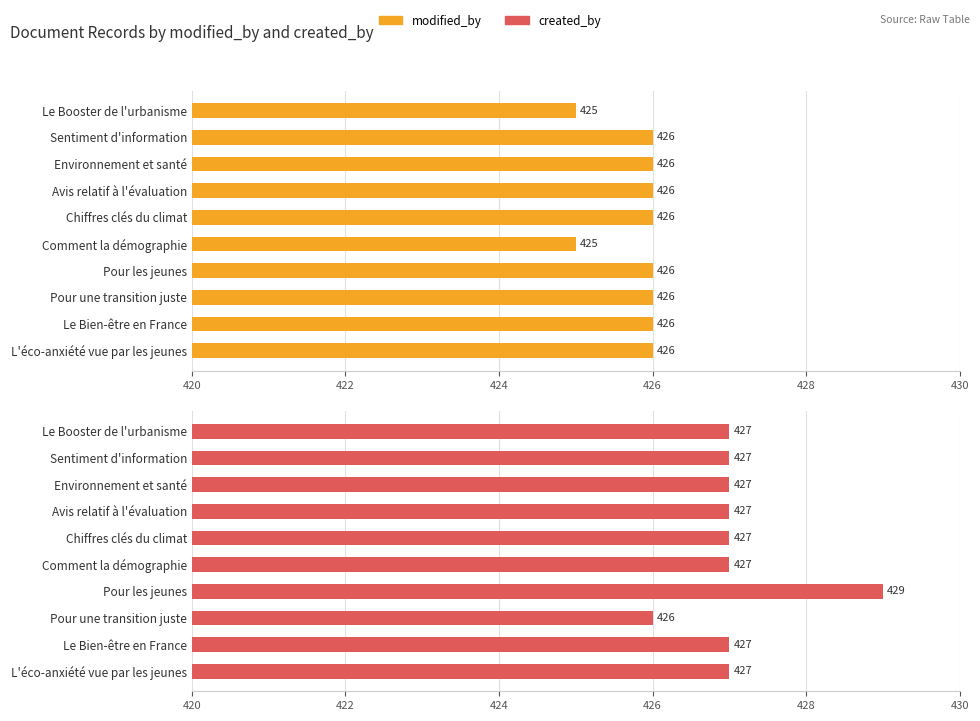

What is the greatest value displayed?

429